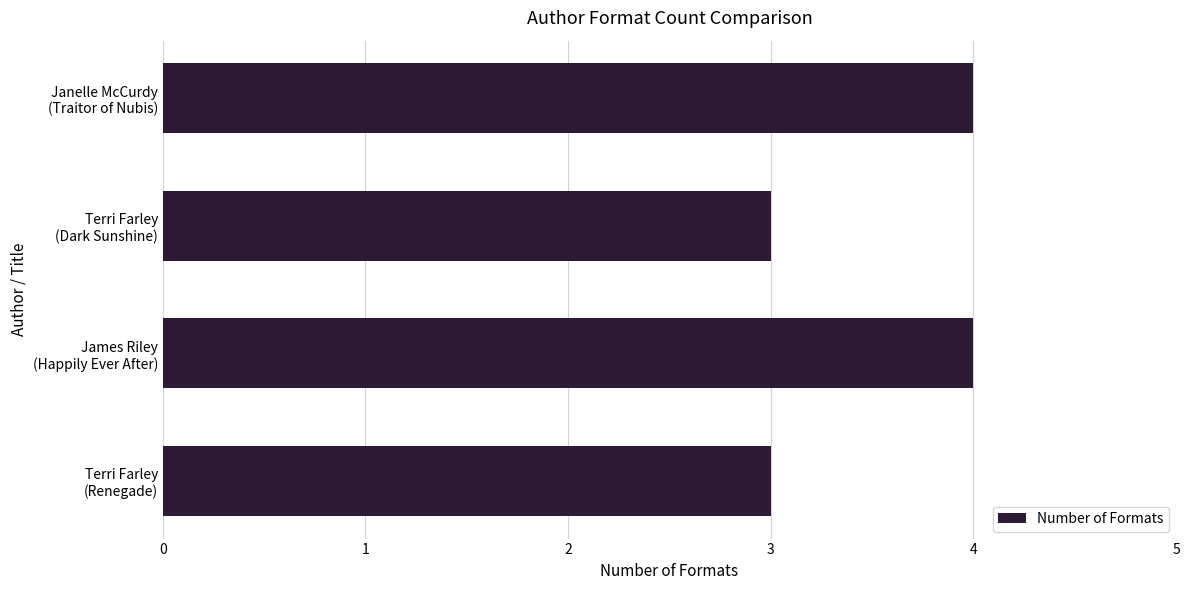

What is the minimum value shown in the chart?

3